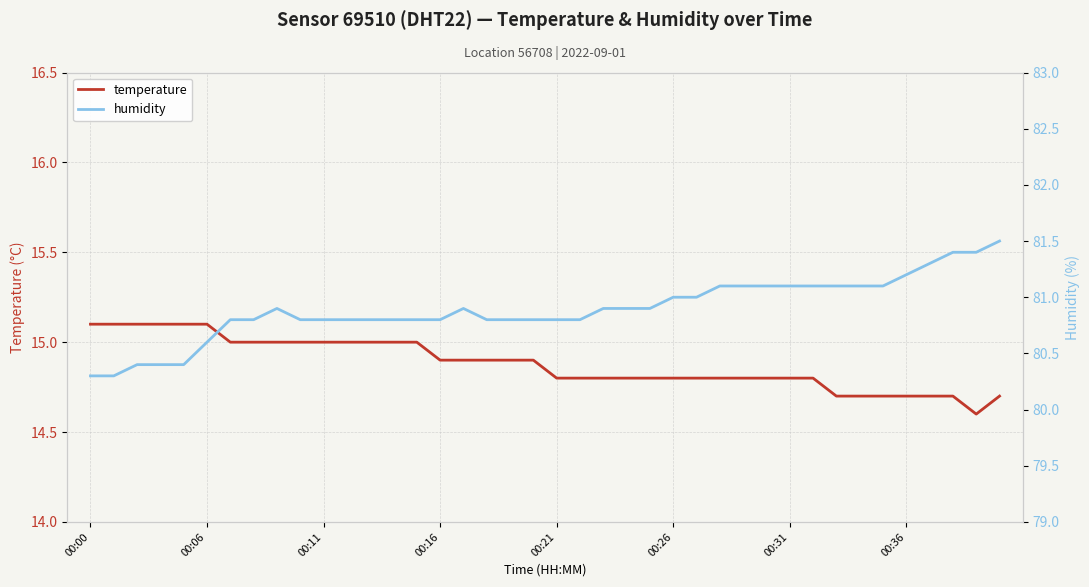

Count the number of categories in the chart.

40